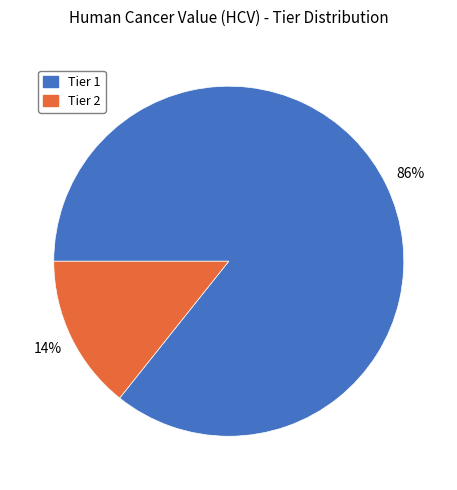

What percentage is the Tier 1 slice, to the nearest percent?

86%